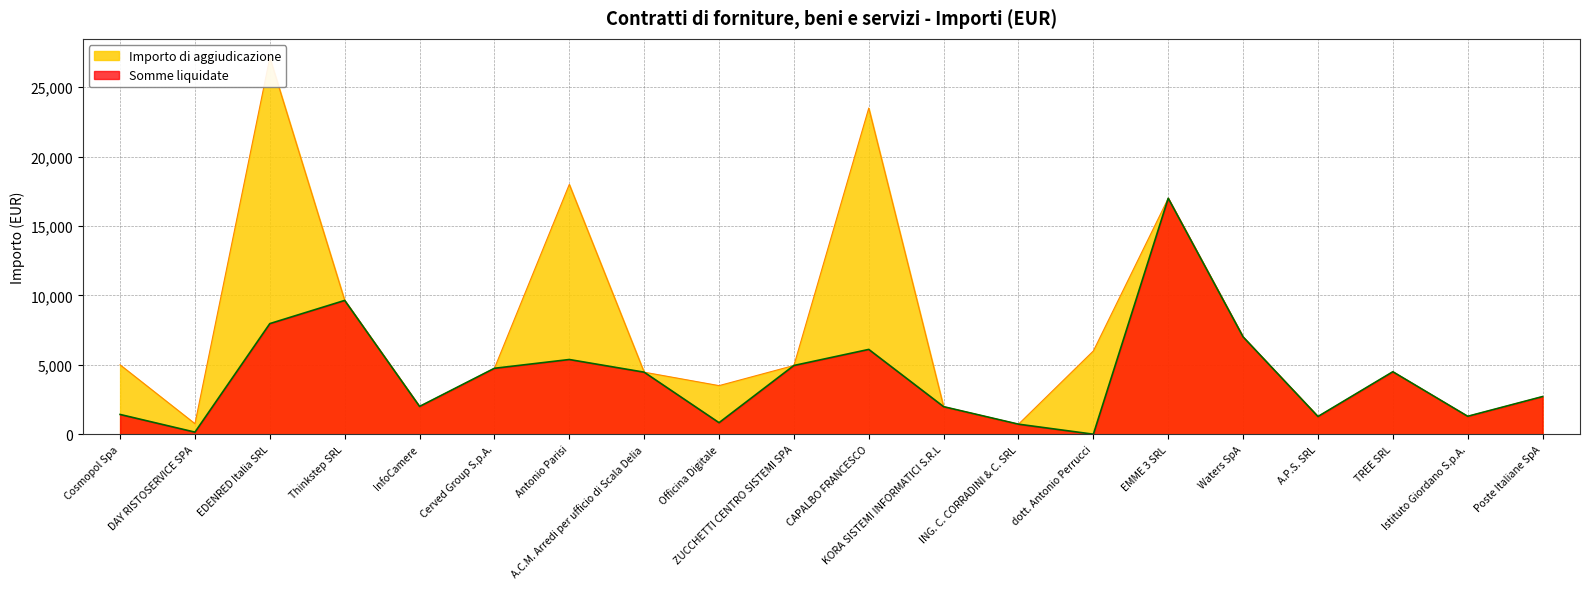

What is the difference between the Somme liquidate values at Thinkstep SRL and Cosmopol Spa?

8217.2